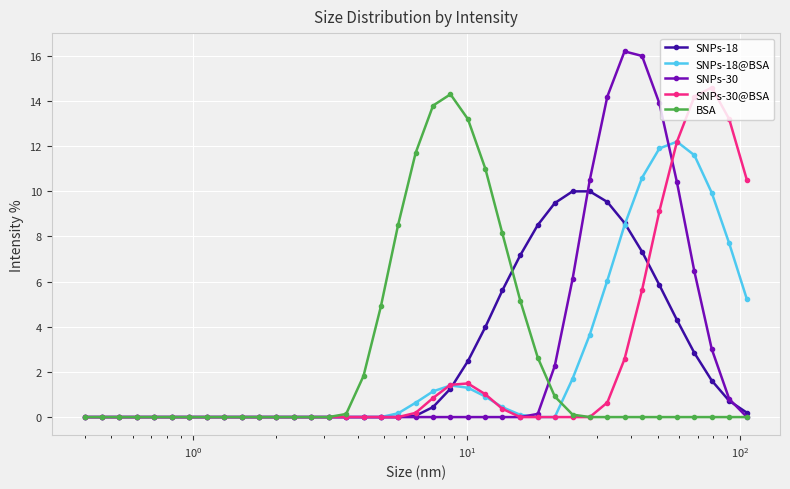

How many categories are shown in the chart?

39